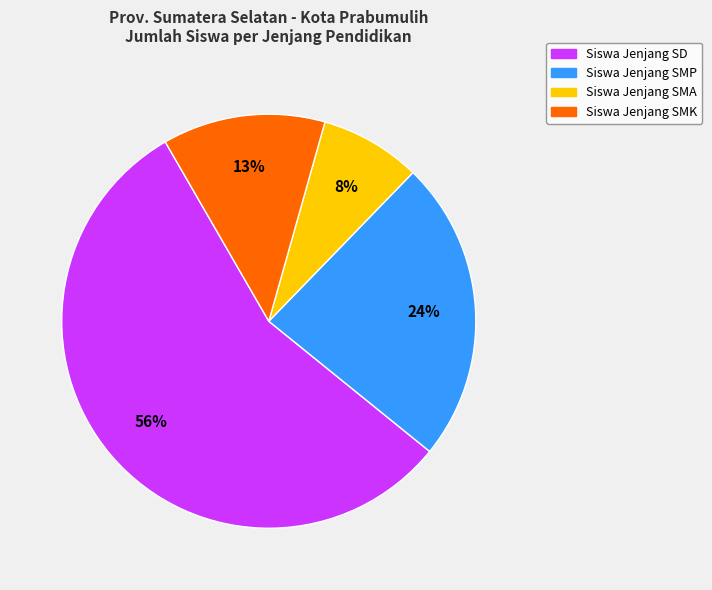

Does any single category account for the majority?

Yes